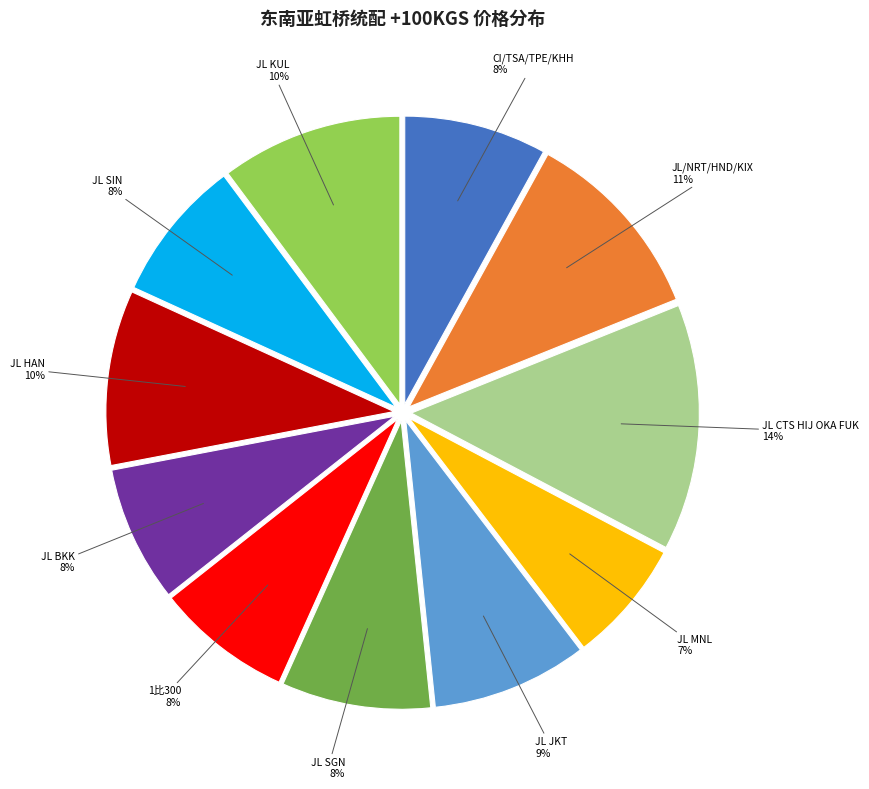

To the nearest percent, what is the average slice percentage?

9%